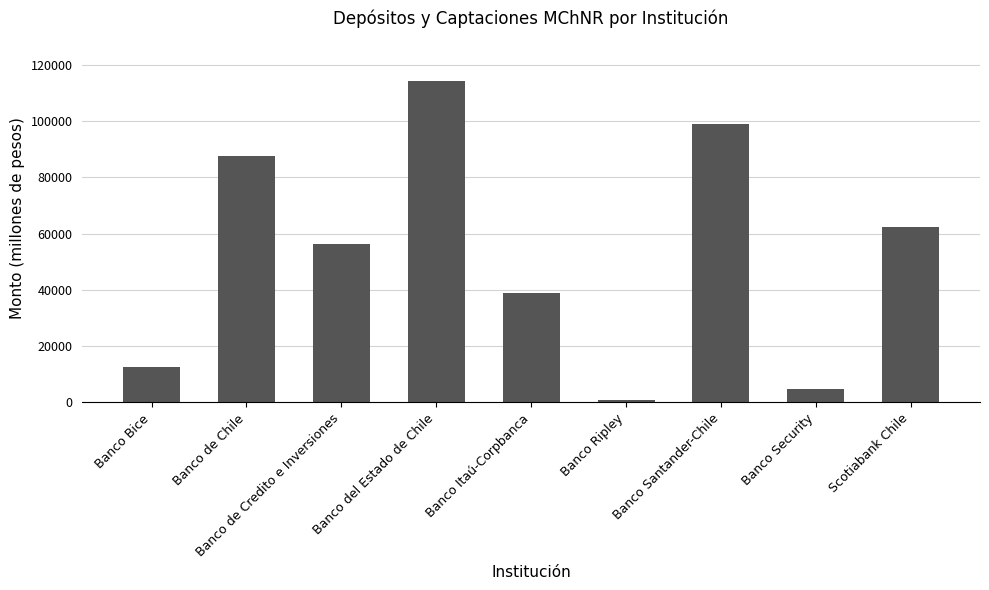

What is the average value?

52950.1